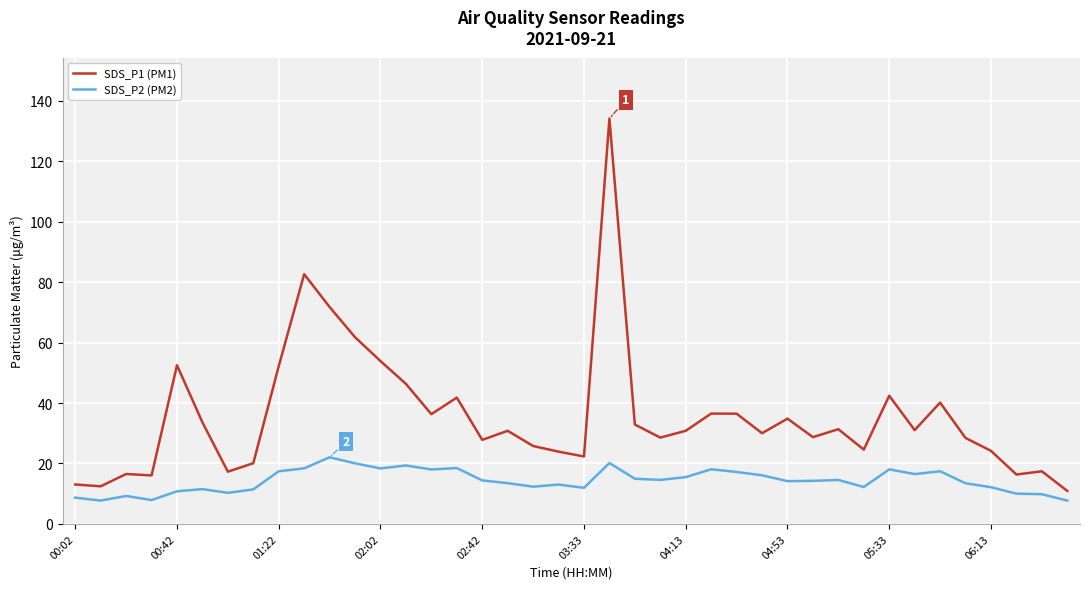

What are all the series names shown in the legend?

SDS_P1 (PM1), SDS_P2 (PM2)